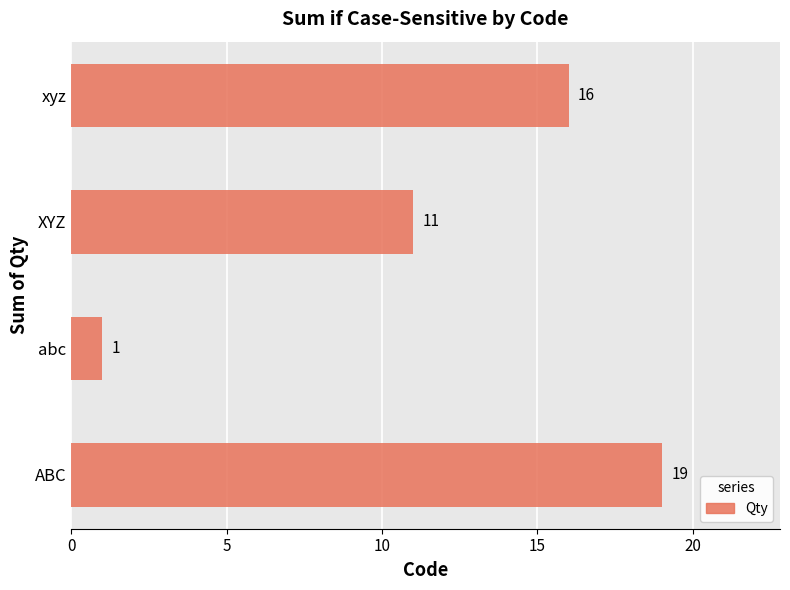

What is the average value?

12